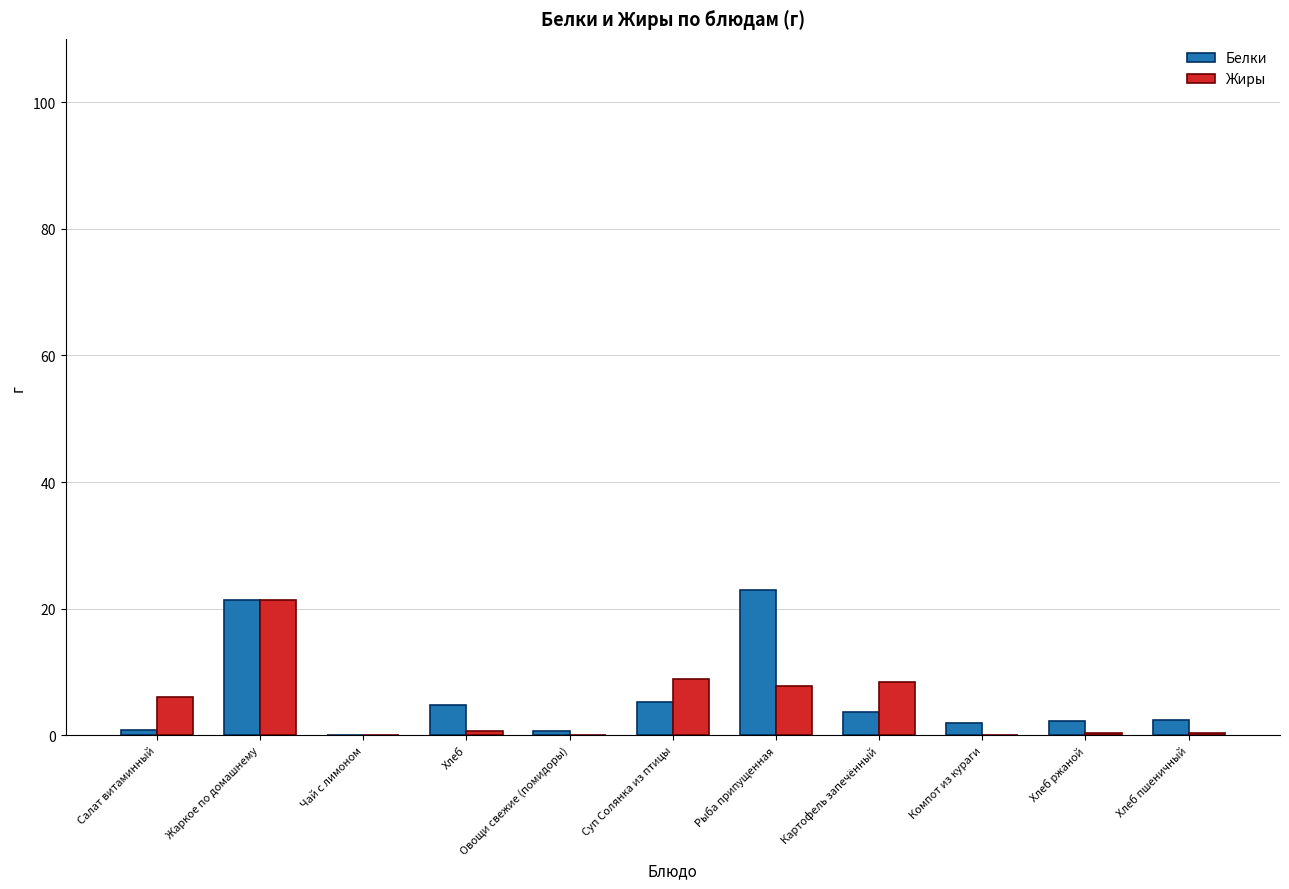

What is the total value across all series at Картофель запечённый?

12.1